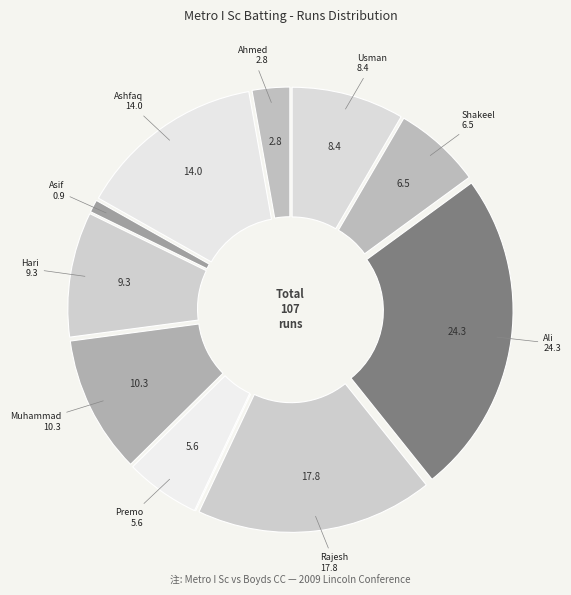

How many slices are in this pie chart?

11